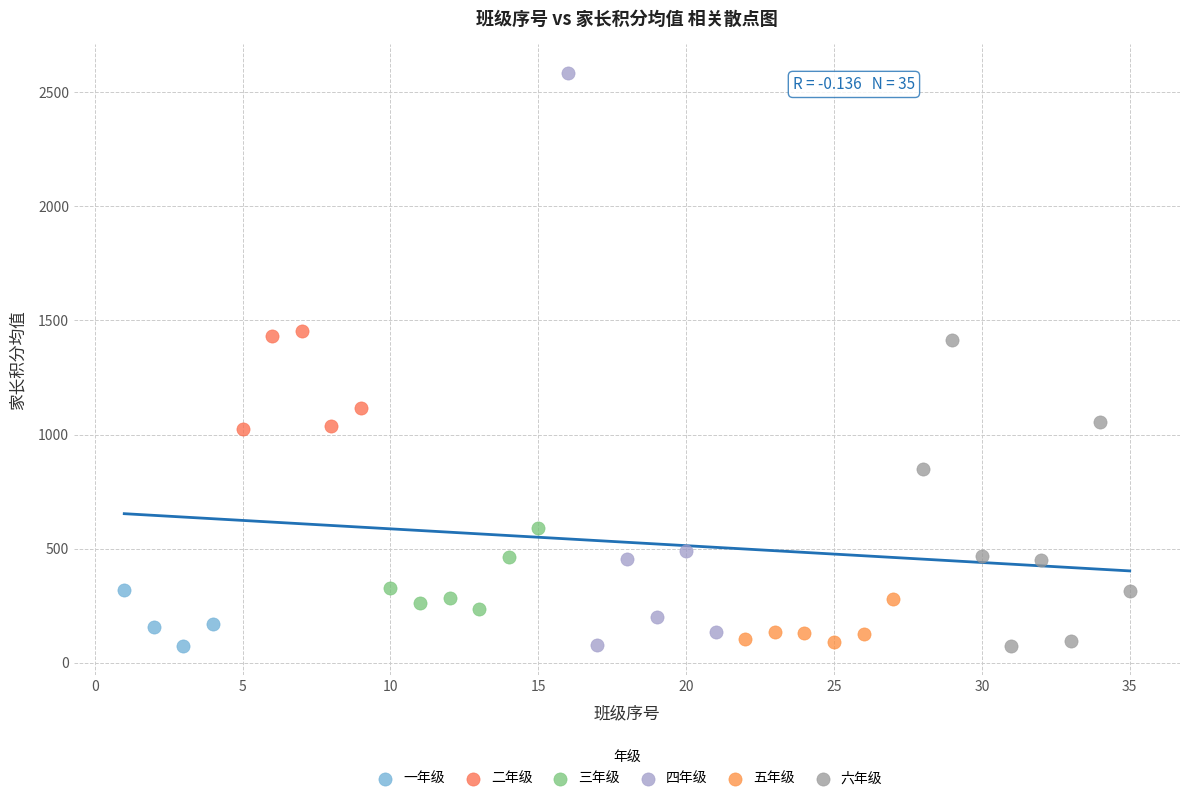

Which series reaches the maximum Y coordinate?

四年级